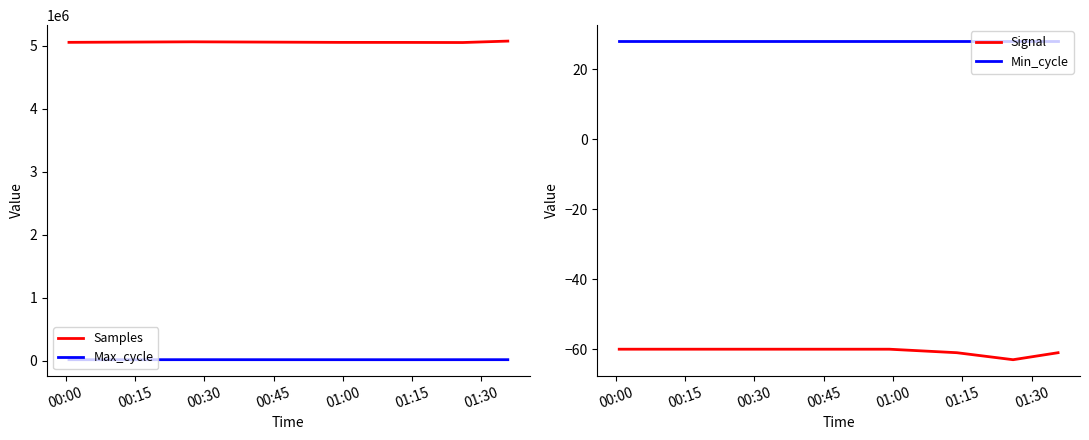

True or false: Max_cycle and Samples cross at least once.

False